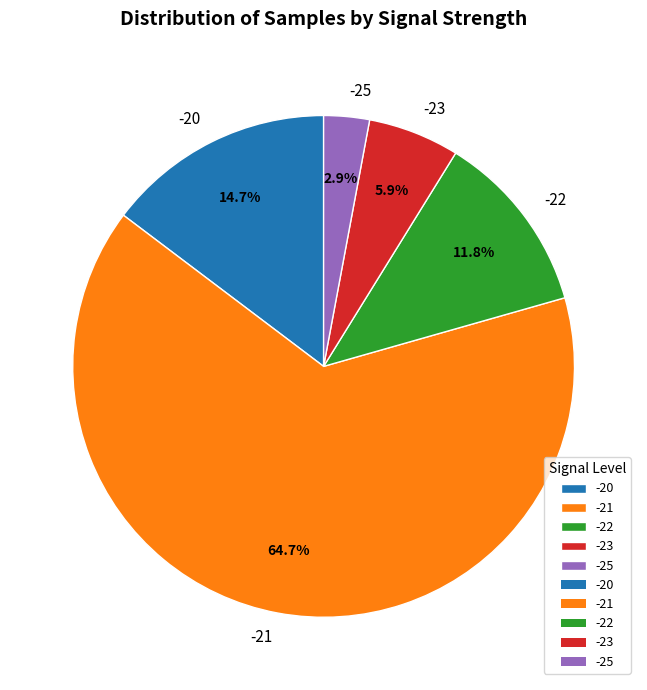

Is -21 the majority of the pie?

Yes